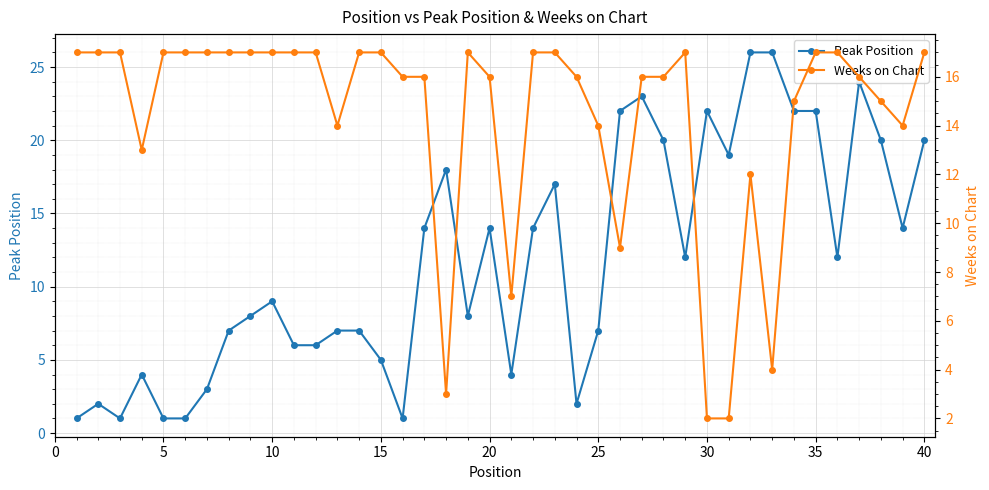

What is the value of the Peak Position point at the 9th from the left?

8